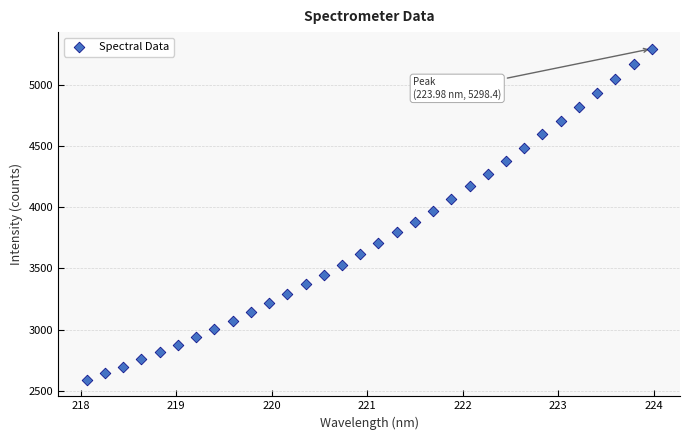

What is the range of X values (max minus min)?

5.9